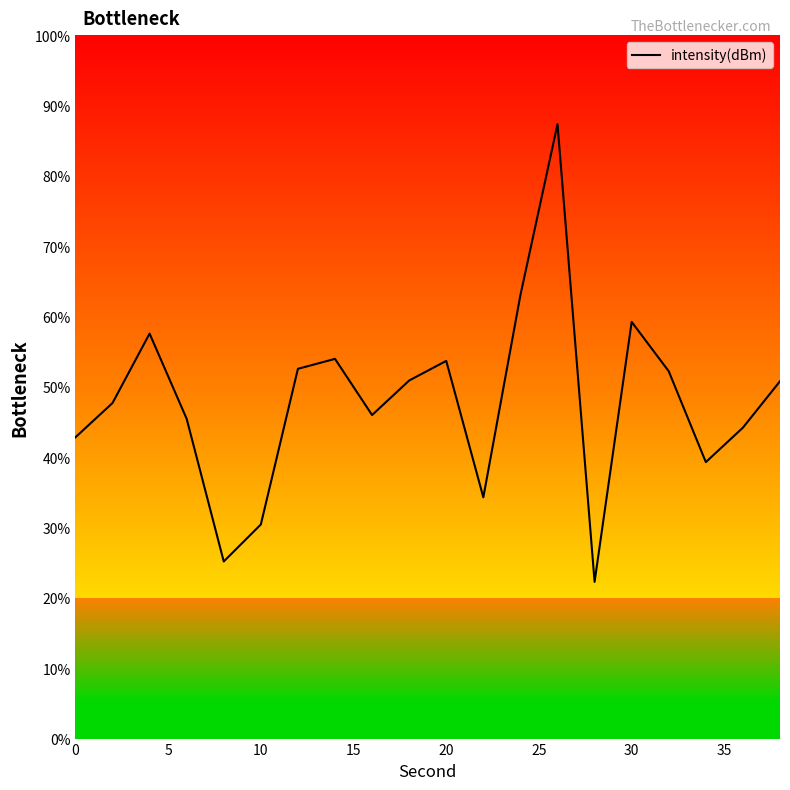

What is the greatest value displayed?

87.3